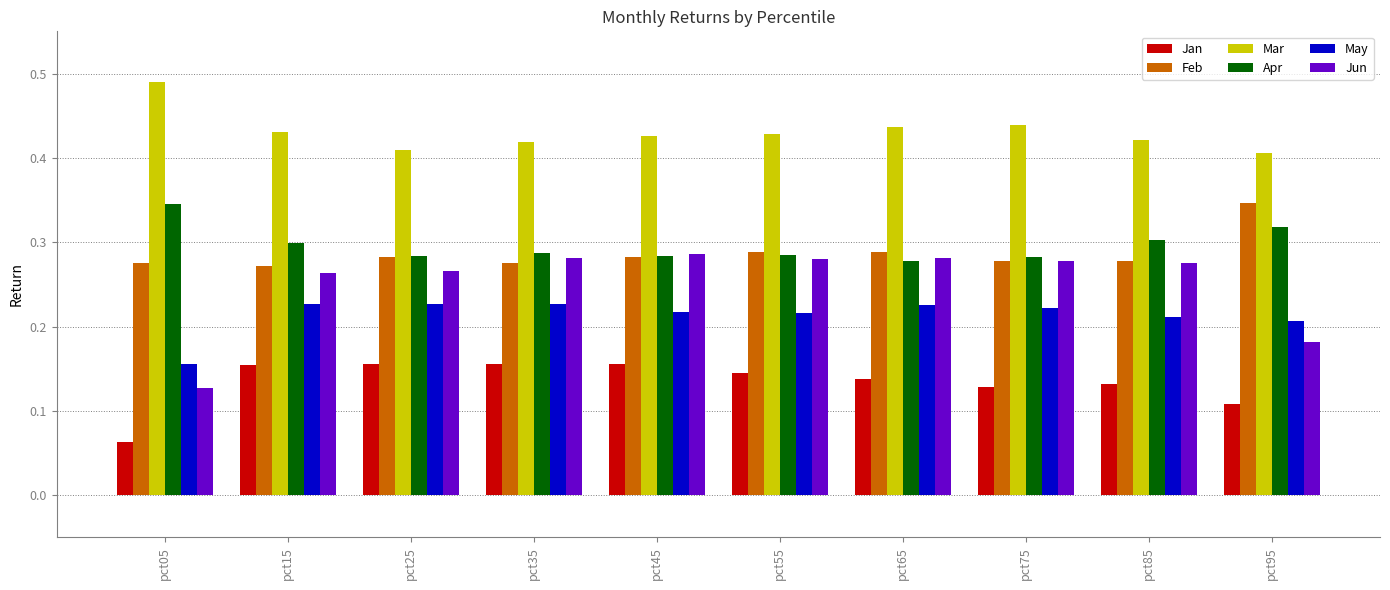

What is the sum of all Jan values?

1.3